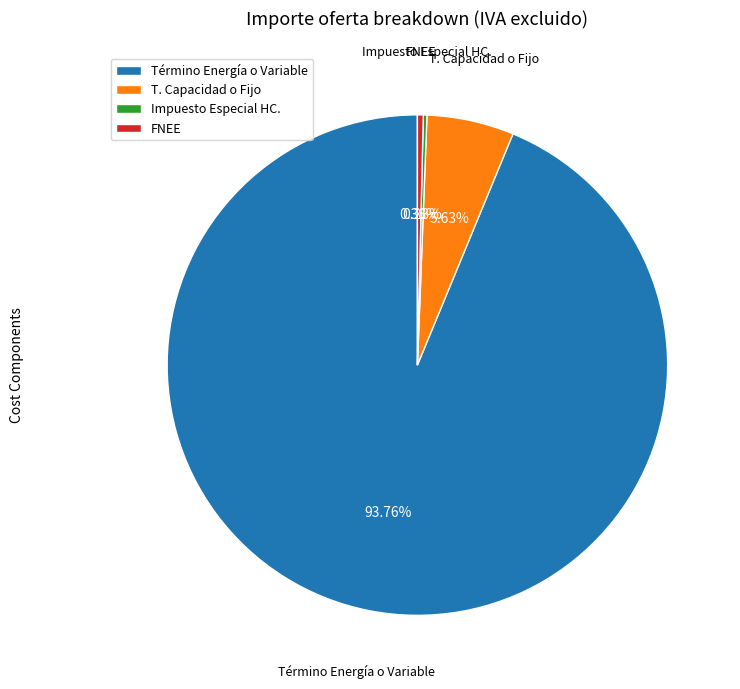

Which slice is the largest?

Término Energía o Variable